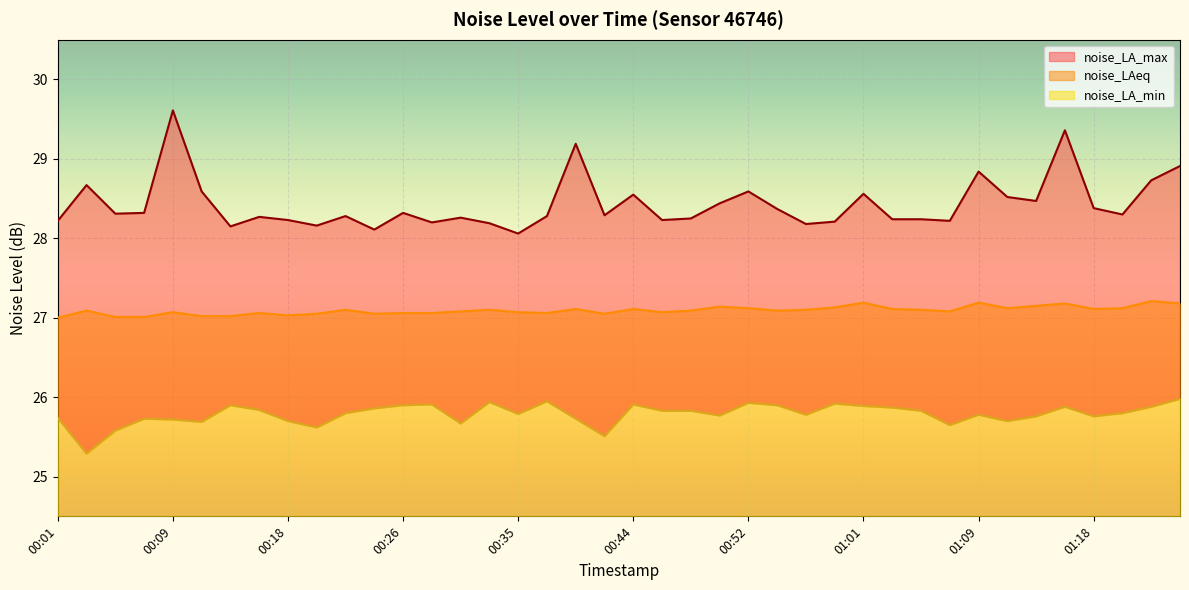

What is the total value across all series at 00:20?

80.8